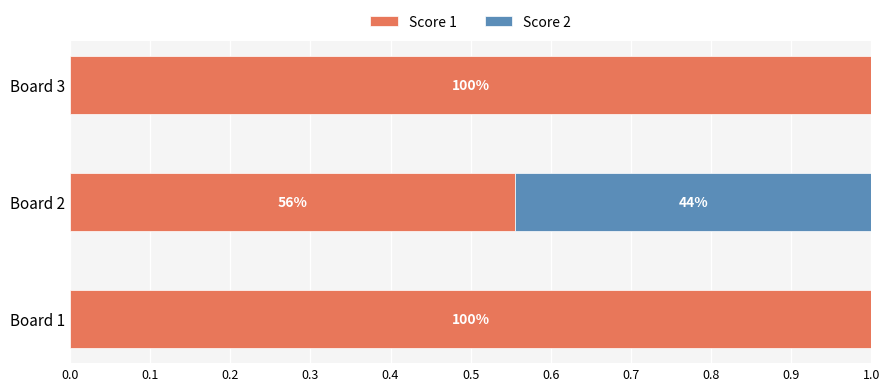

Rank the series by their average value, from highest to lowest.

Score 1, Score 2